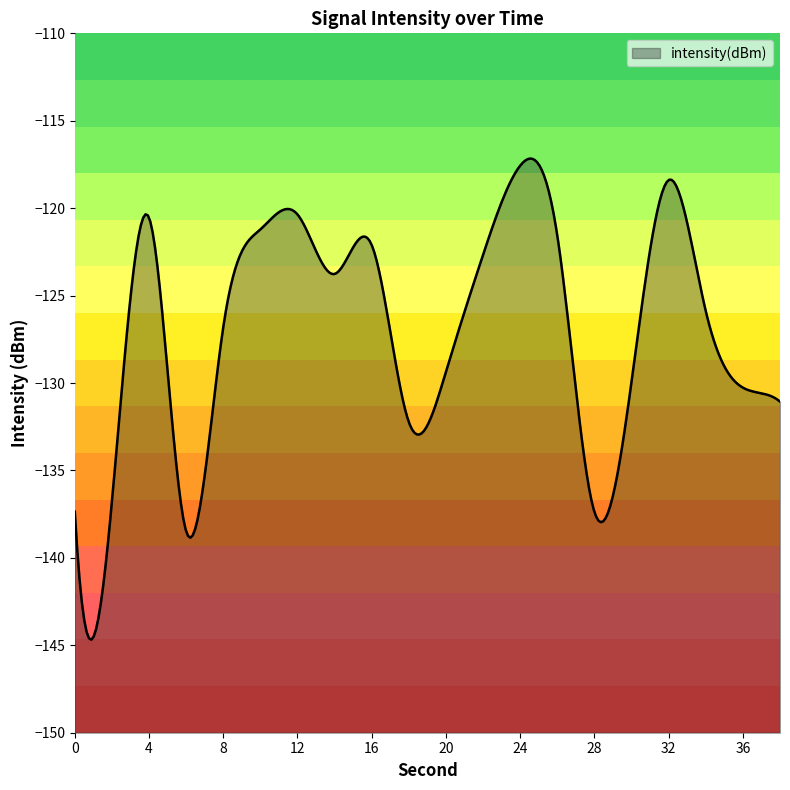

How many interior local peaks (higher than both neighbors) does the data have?

5